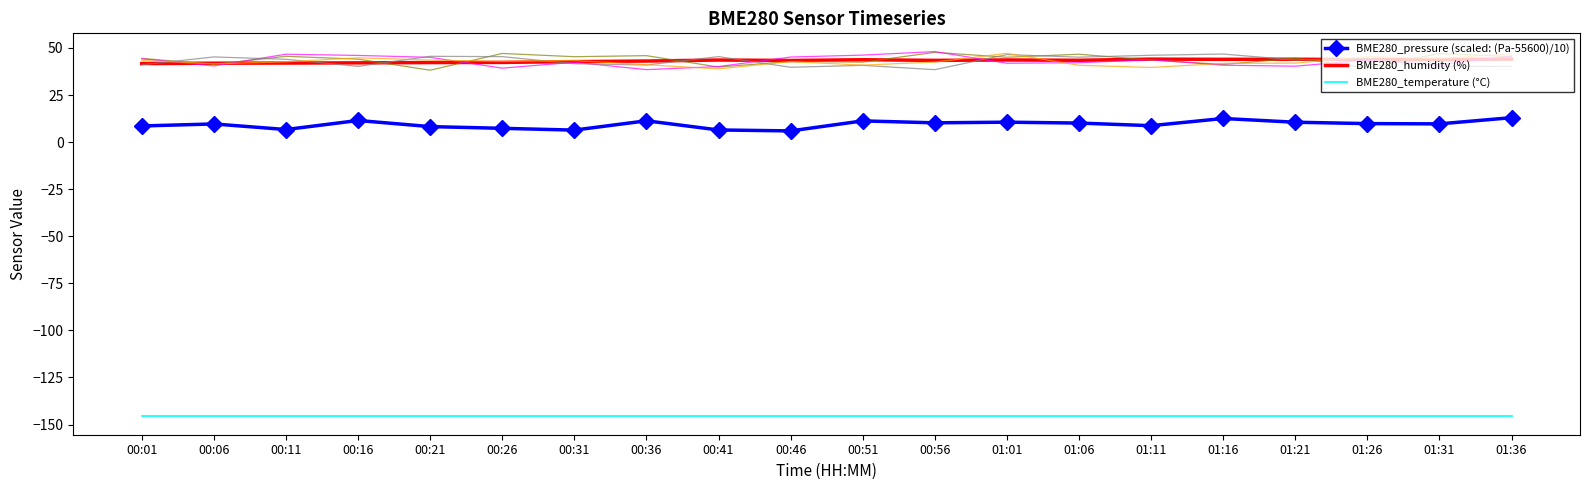

What are all the series names shown in the legend?

BME280_pressure (scaled: (Pa-55600)/10), BME280_humidity (%), BME280_temperature (°C)